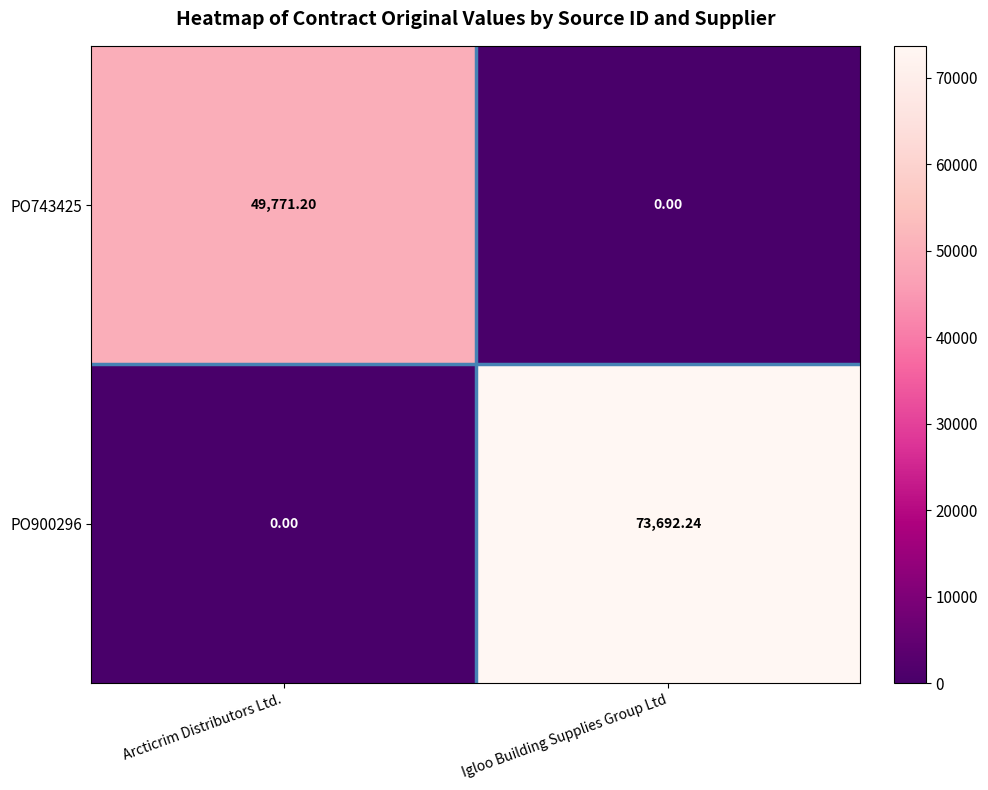

What is the total value across all series at Arcticrim Distributors Ltd.?

49771.2